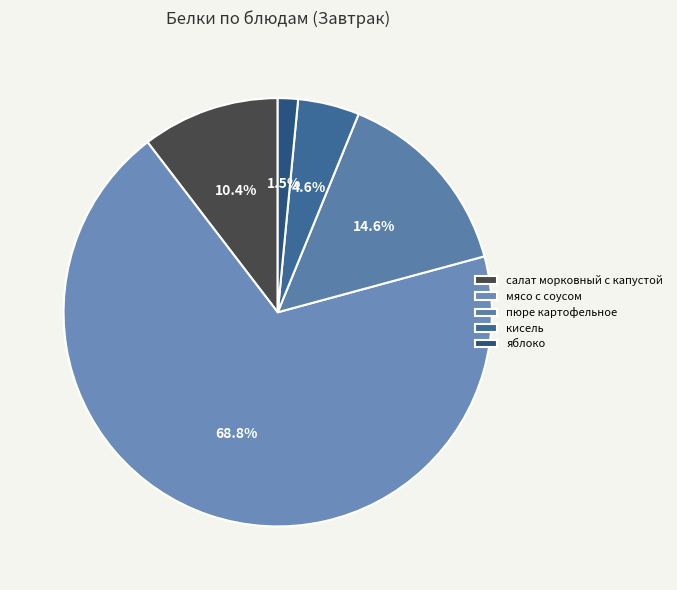

To the nearest percent, what is the difference between the салат морковный с капустой and кисель slice percentages?

6%